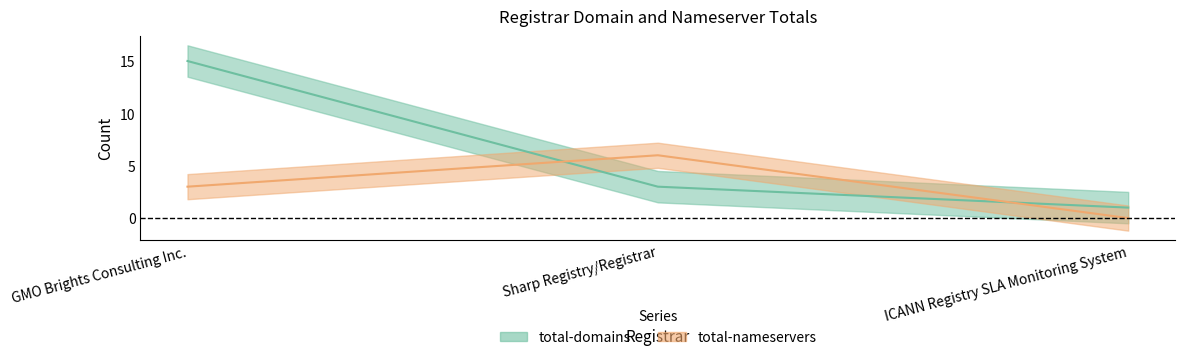

Reading left to right, extract all data points from this chart.

total-domains: GMO Brights Consulting Inc.=15	Sharp Registry/Registrar=3	ICANN Registry SLA Monitoring System=1
total-nameservers: GMO Brights Consulting Inc.=3	Sharp Registry/Registrar=6	ICANN Registry SLA Monitoring System=0